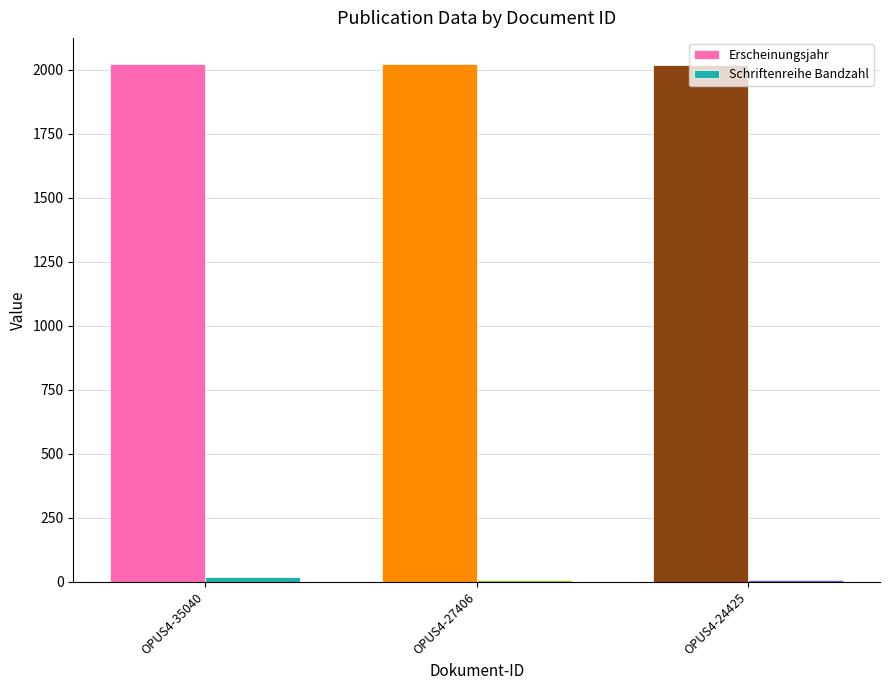

How many data points does each series have?

3